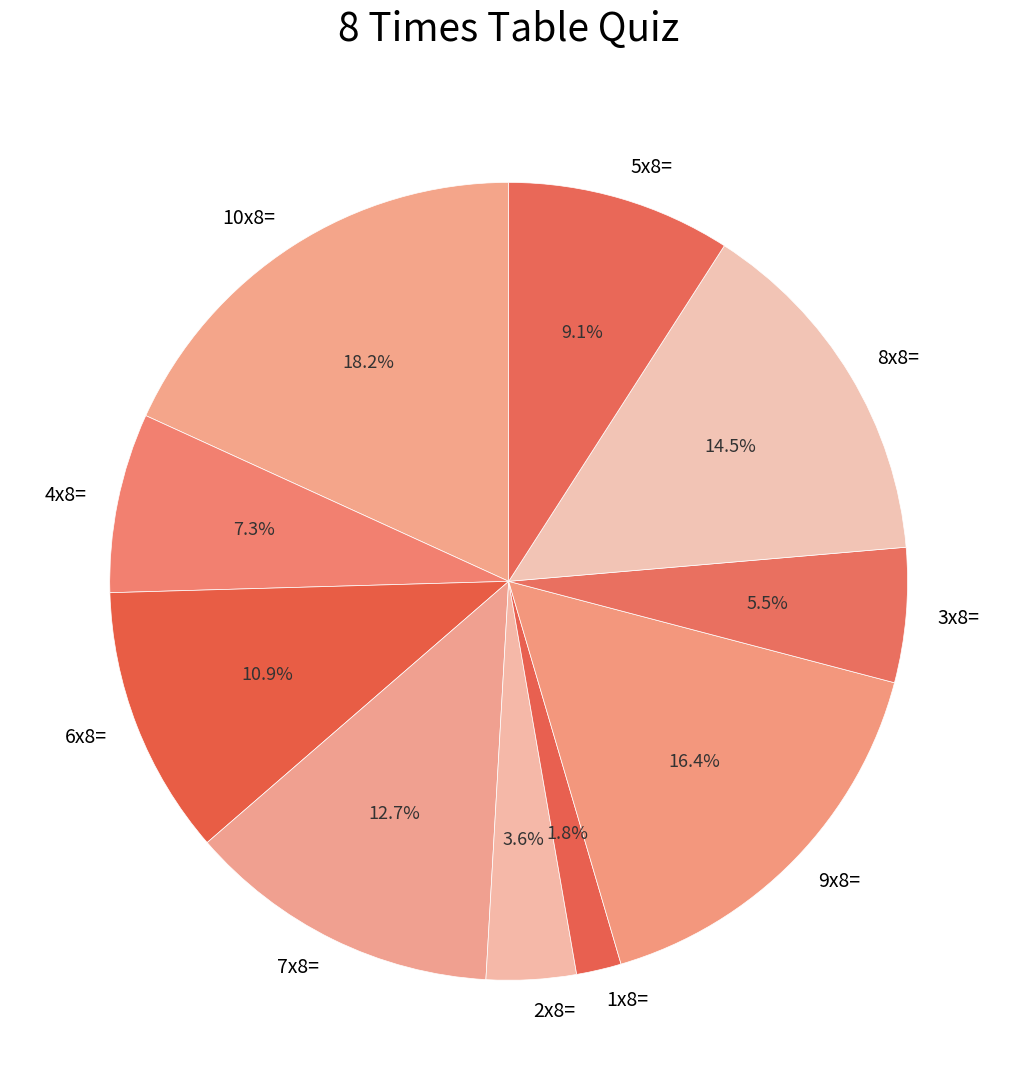

Which slice is the largest?

10x8=